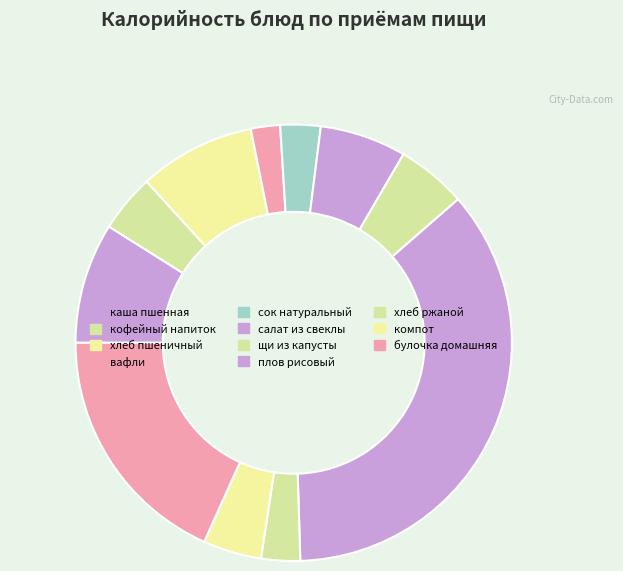

Do хлеб ржаной and каша пшенная together represent more than half of the pie?

No